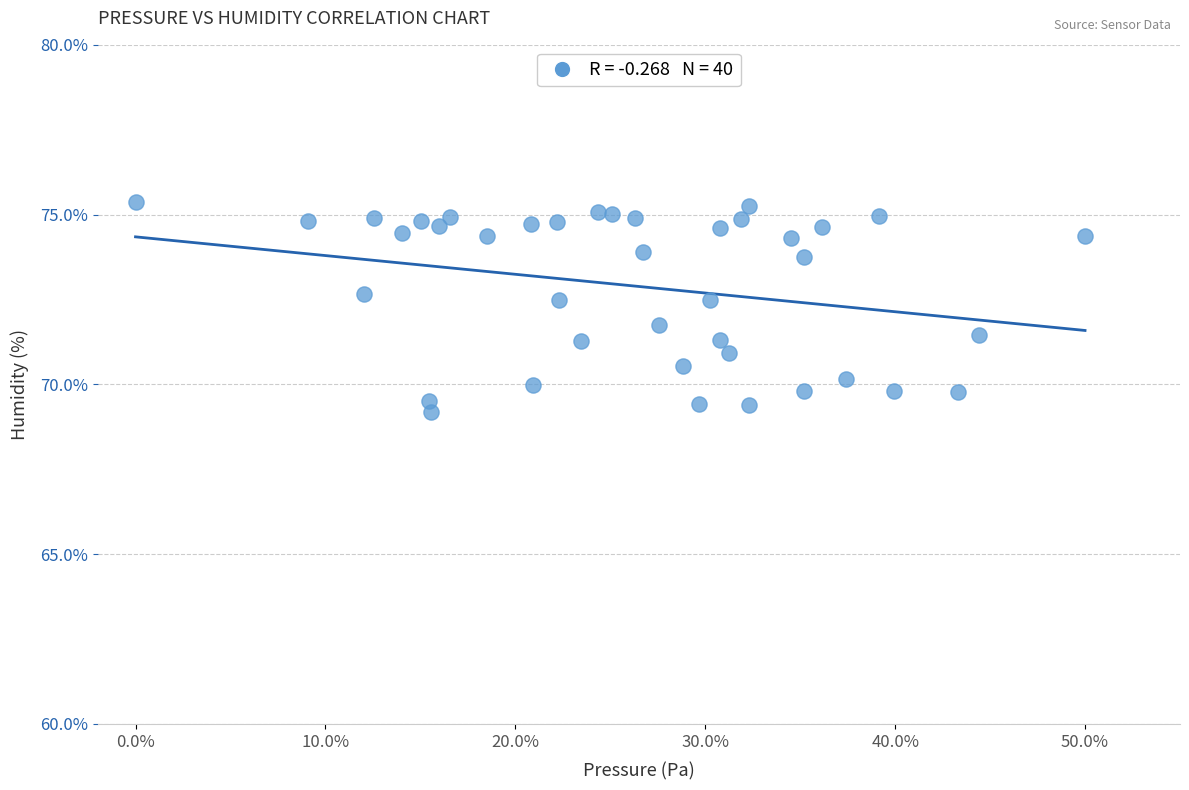

What is the range of Y values (max minus min)?

6.2